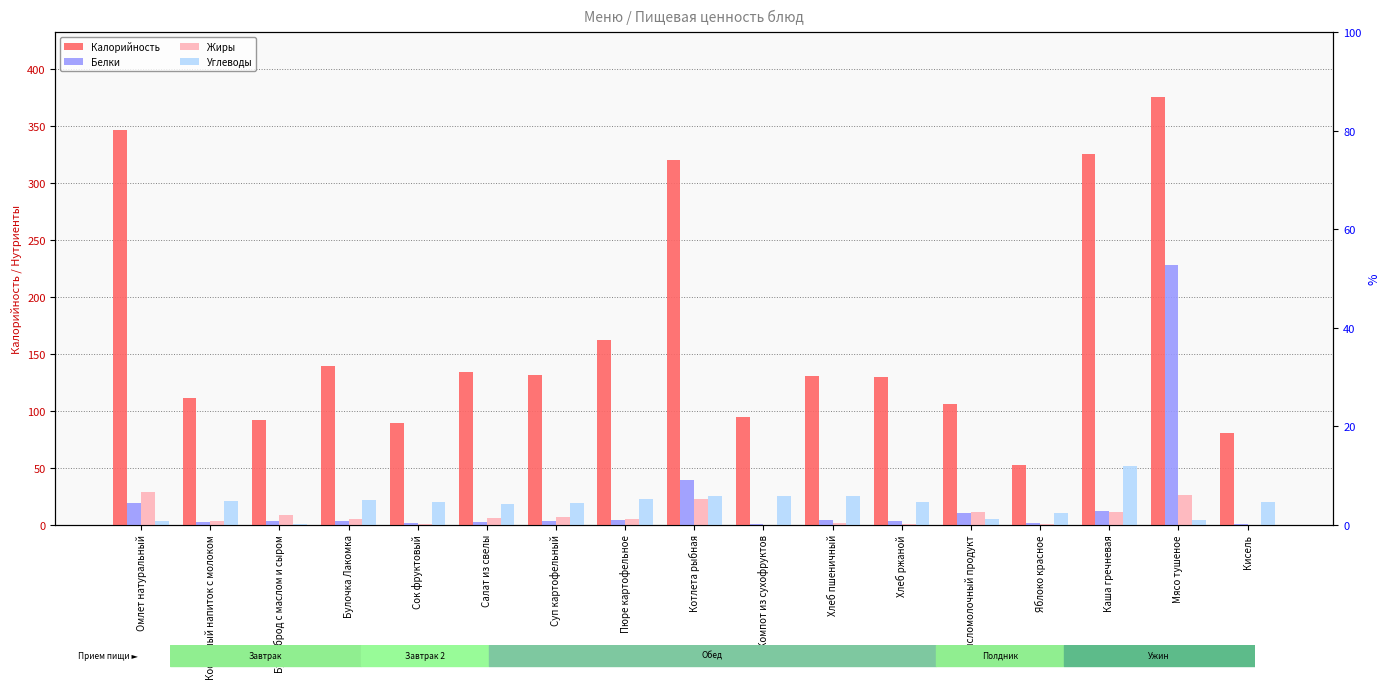

Reading left to right, list all the values displayed in this chart.

Калорийность: 345.9	110.7	92.1	139.2	89.2	134.0	130.8	162.0	320.0	94.2	130.0	129.0	106.0	52.5	325.0	375.5	80.0
Белки: 19.0	2.4	3.5	2.8	1.0	1.9	3.1	3.6	39.4	0.0	3.7	3.0	10.2	1.2	11.5	228.0	0.1
Жиры: 28.3	2.7	8.5	4.7	0.2	6.0	6.7	5.1	22.0	0.0	1.3	0.7	10.7	0.3	11.2	26.0	0.0
Углеводы: 3.5	20.5	0.1	21.4	19.6	18.1	18.8	22.8	25.4	24.8	25.1	20.1	4.5	10.0	51.5	3.8	19.6